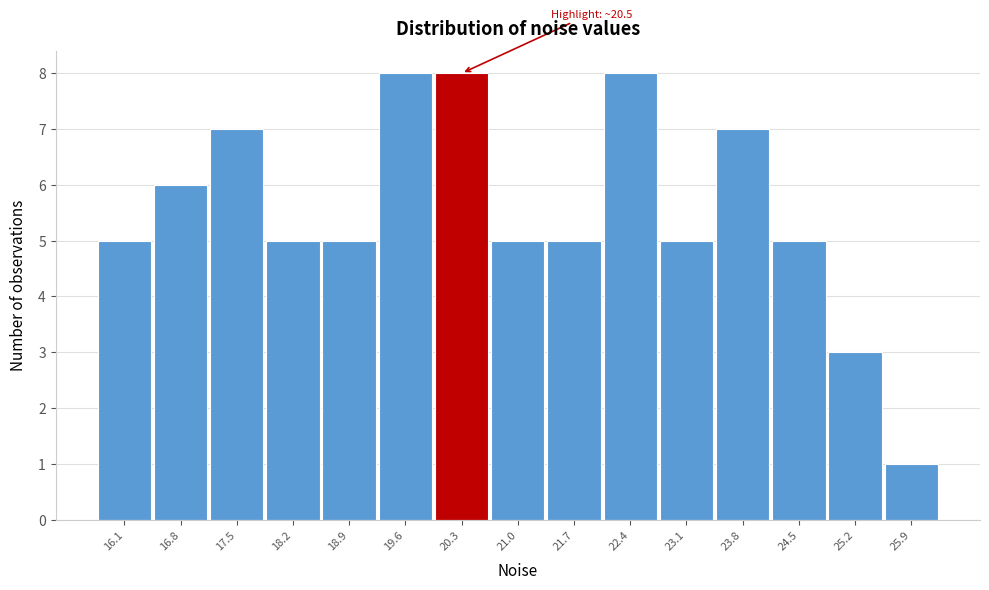

Reading right to left, what are all the values shown in this chart?

1	3	5	7	5	8	5	5	8	8	5	5	7	6	5